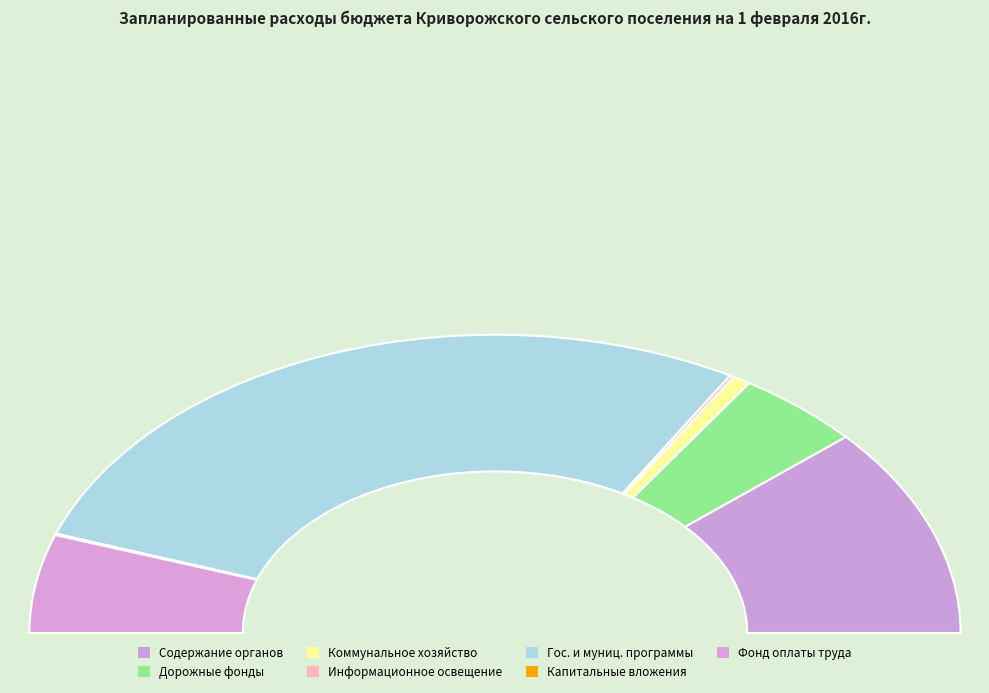

Is it true that Расходы дорожных фондов is 9% of the pie?

True